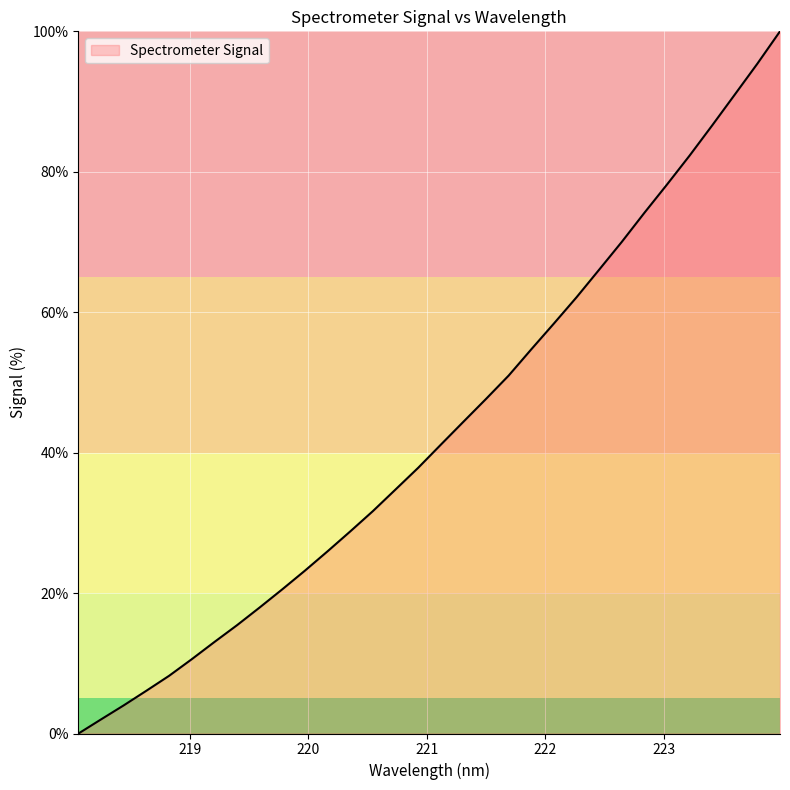

What is the maximum value shown in the chart?

100.0